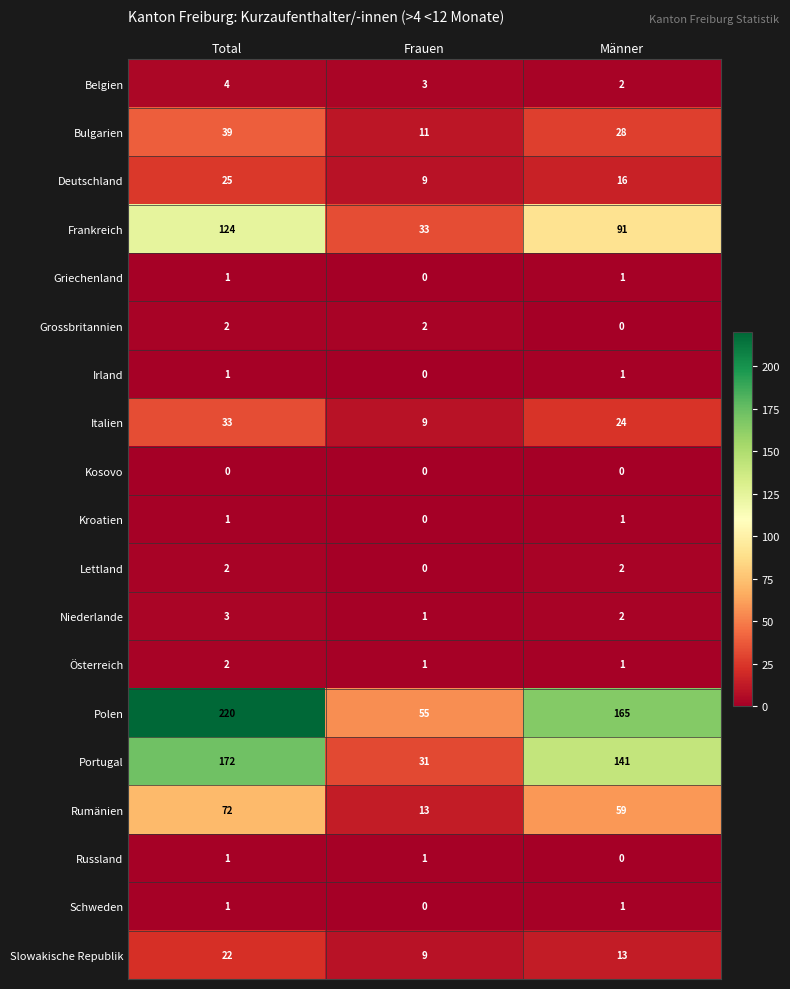

Count the Niederlande values in the range 1 to 3.

3